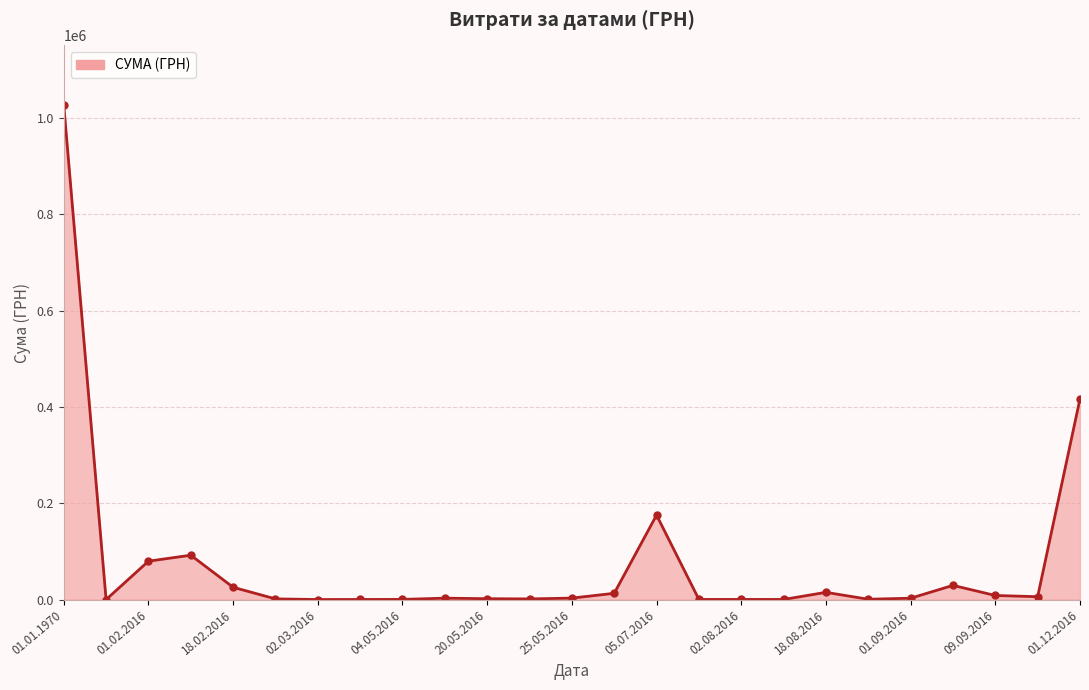

What is the average value?

76256.5